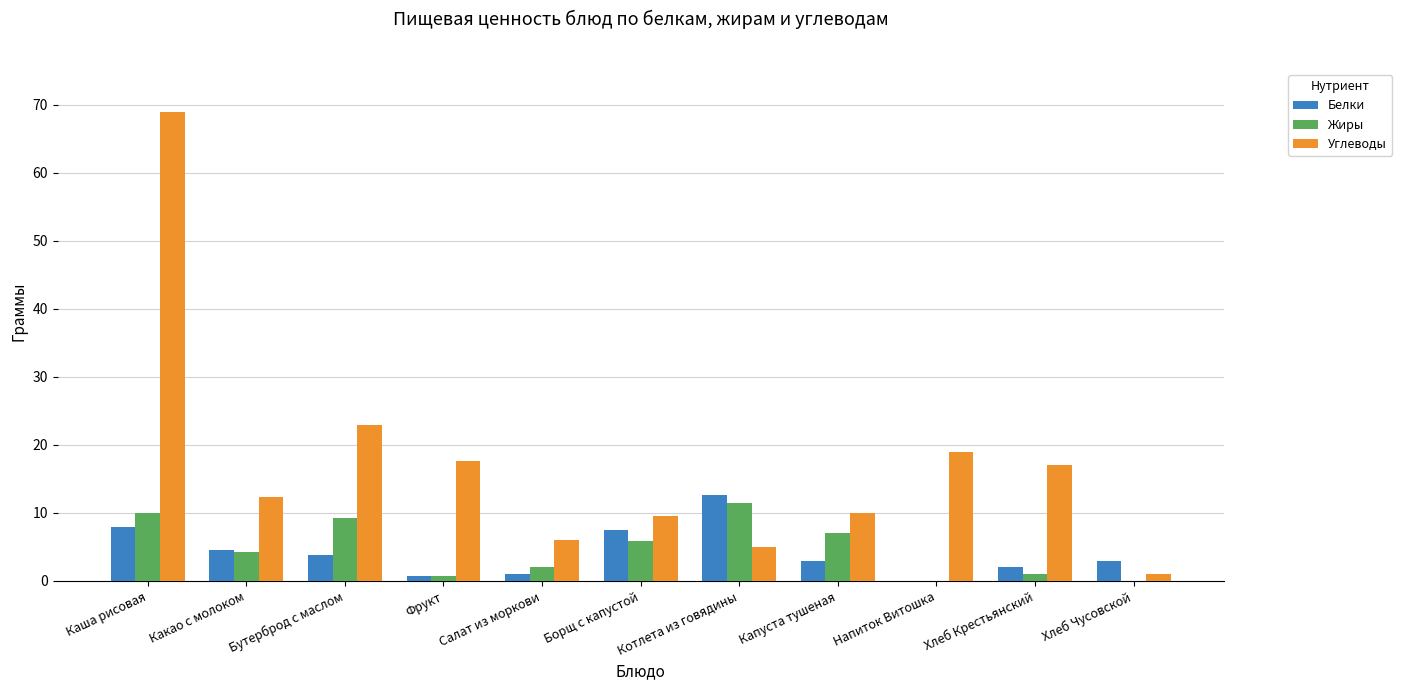

At which category is the sum across all series the highest?

Каша рисовая